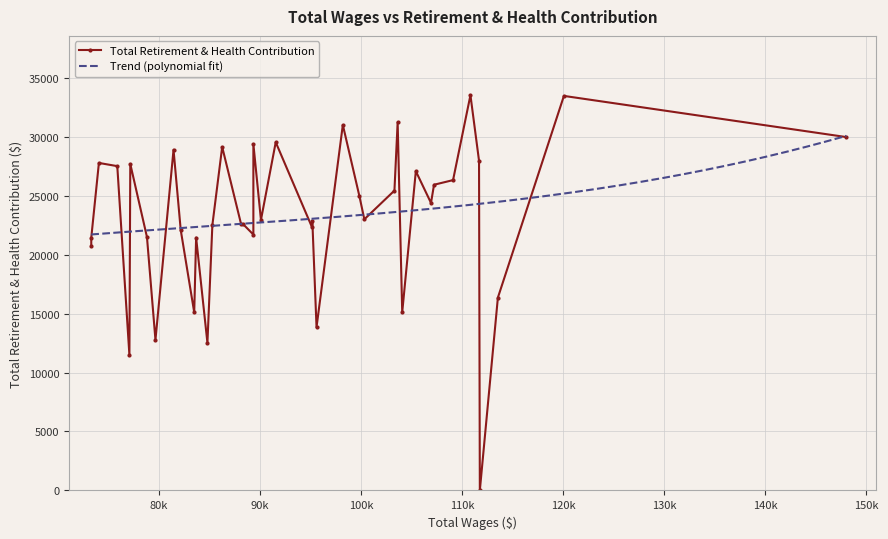

What is the sum of the values at 7 and 24?

48480